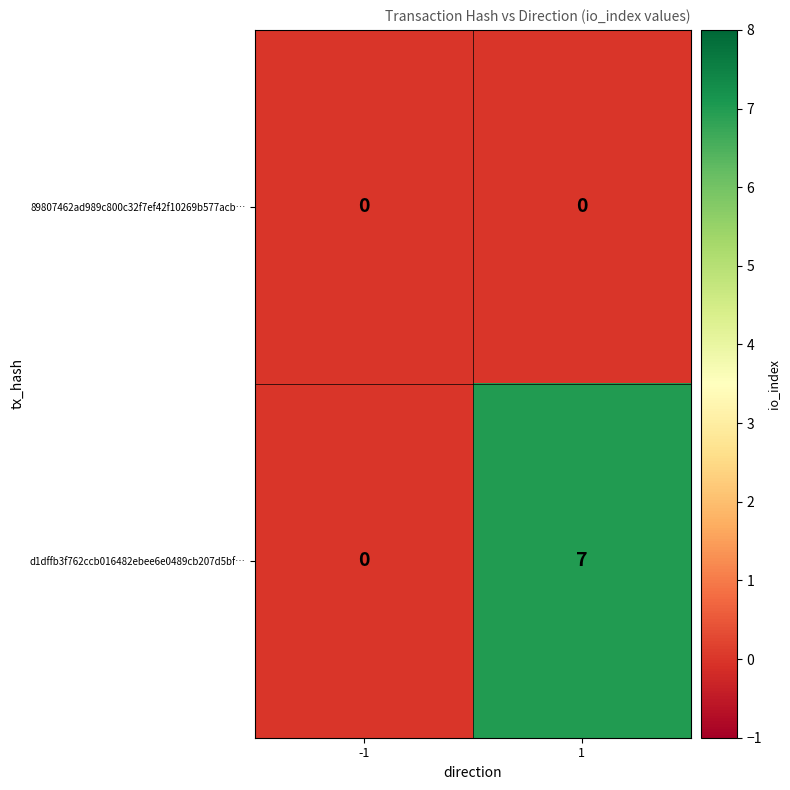

Which series has the largest total across all categories?

d1dffb3f762ccb016482ebee6e0489cb207d5bf…